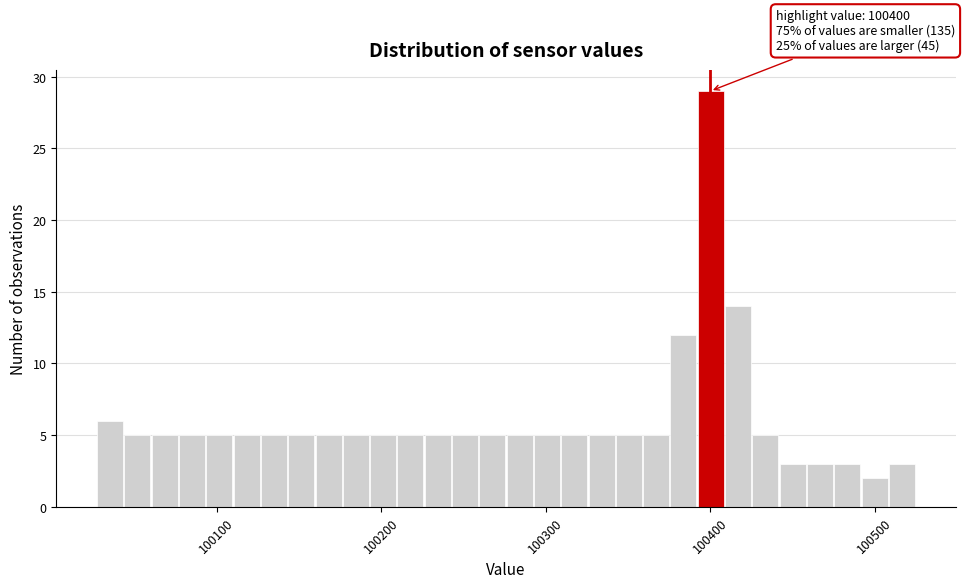

Around what value on the x-axis is the tallest bar? Give the approximate position of its centre, as read against the axis.

100400